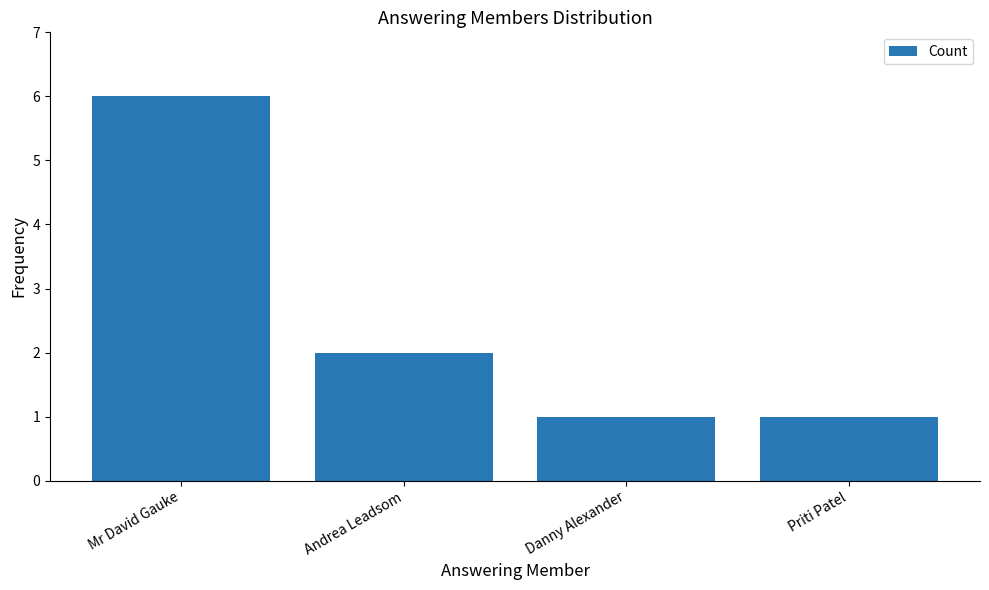

How many distinct data groups are displayed?

1